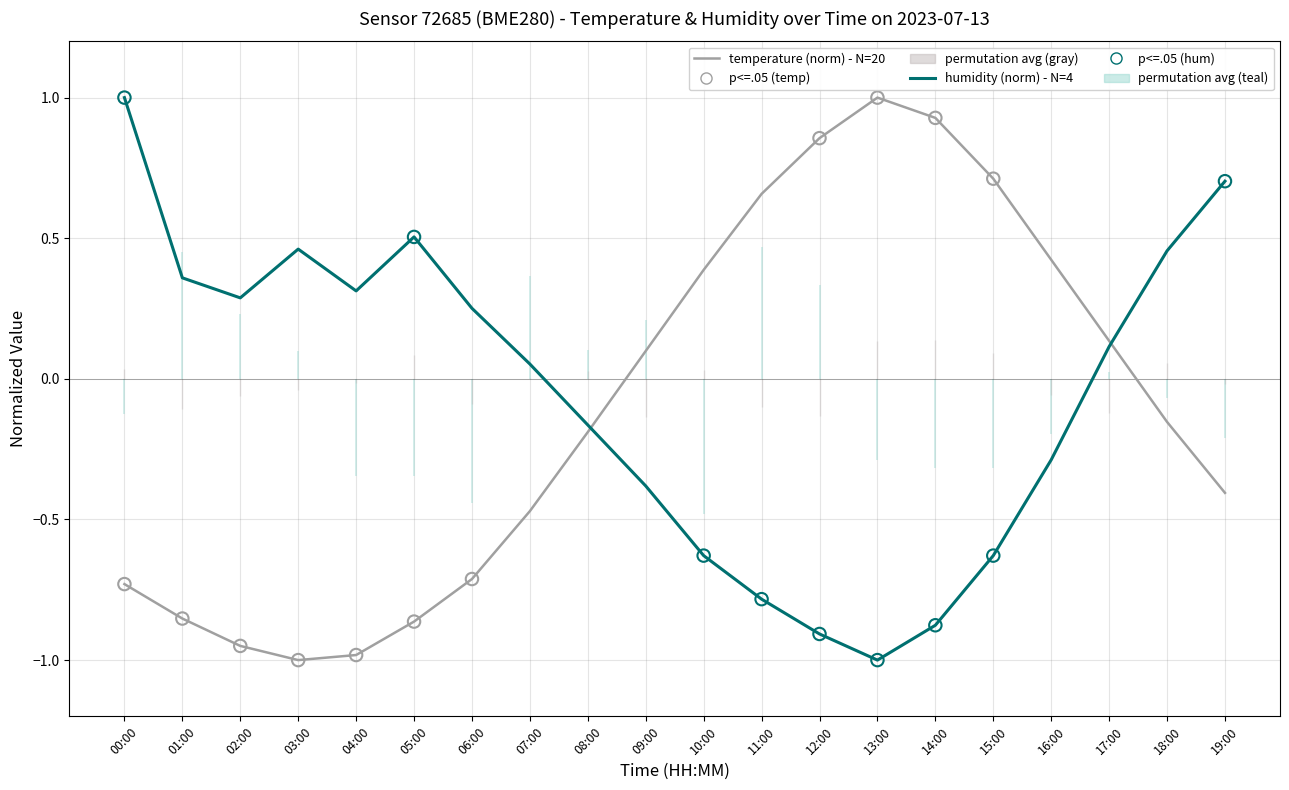

What is the total value across all series at 09:00?

-0.3